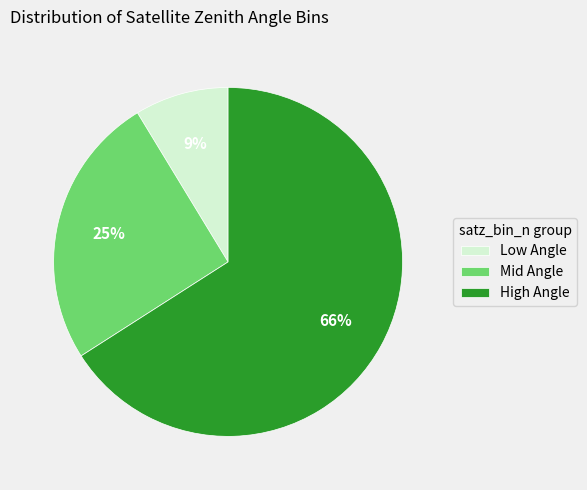

How many segments does this pie chart have?

3